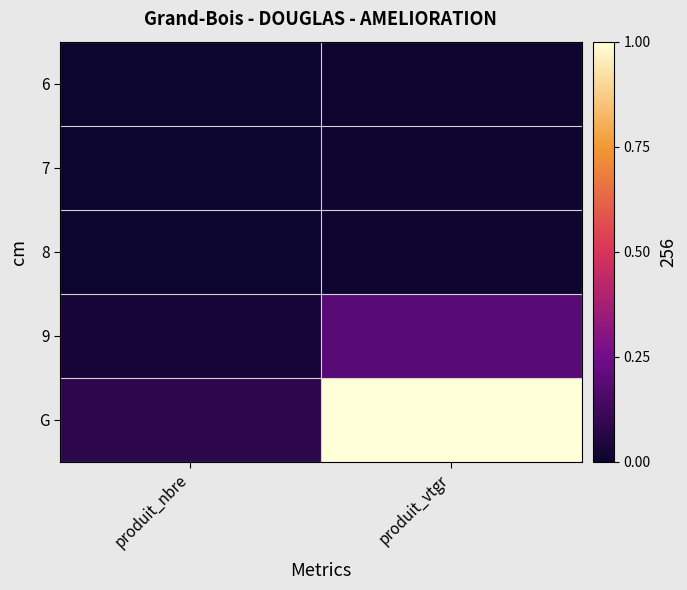

Between produit_vtgr and produit_nbre, which is larger?

produit_vtgr